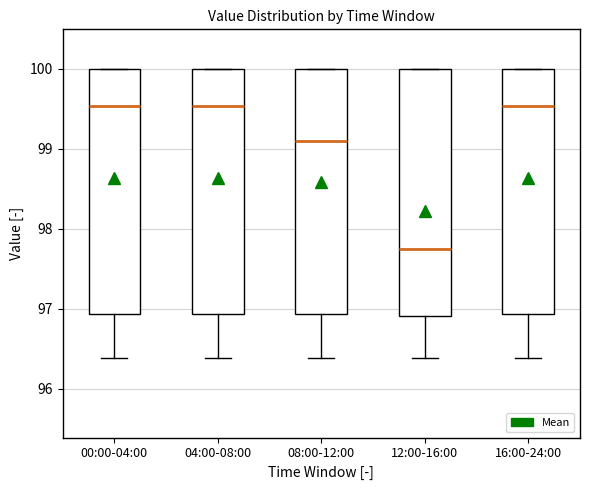

Which box has the lowest median line?

12:00-16:00